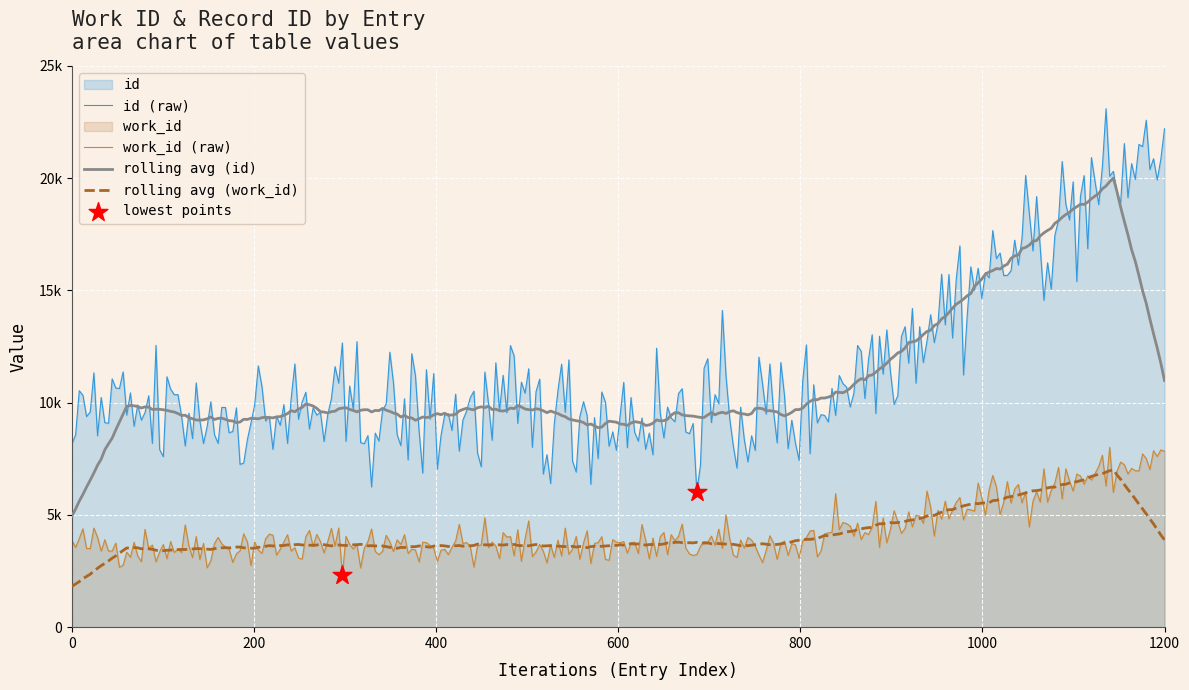

Which series contains the lowest Y value?

work_id